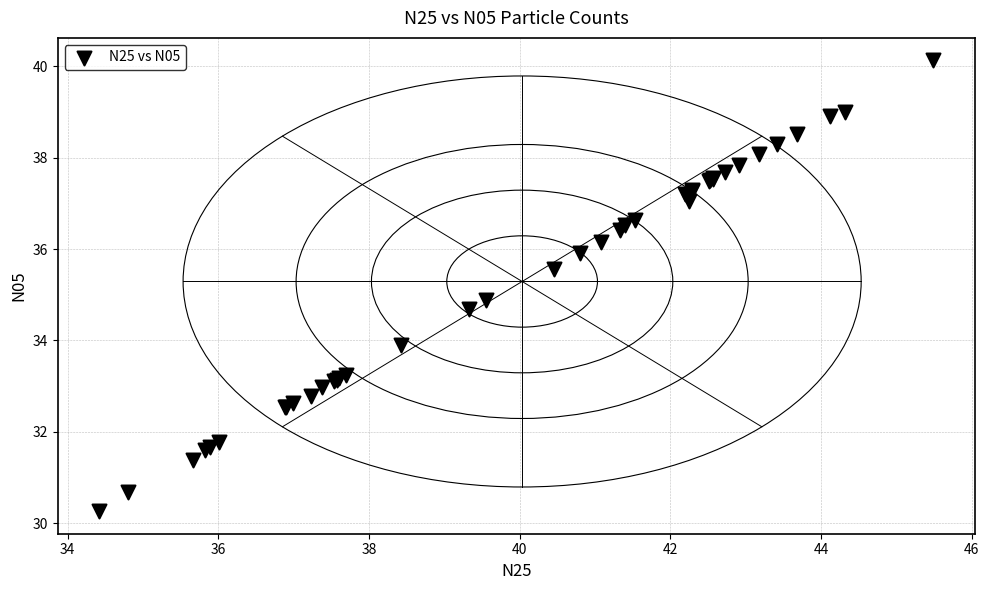

What Y value in the scatter plot is closest to 35?

34.9